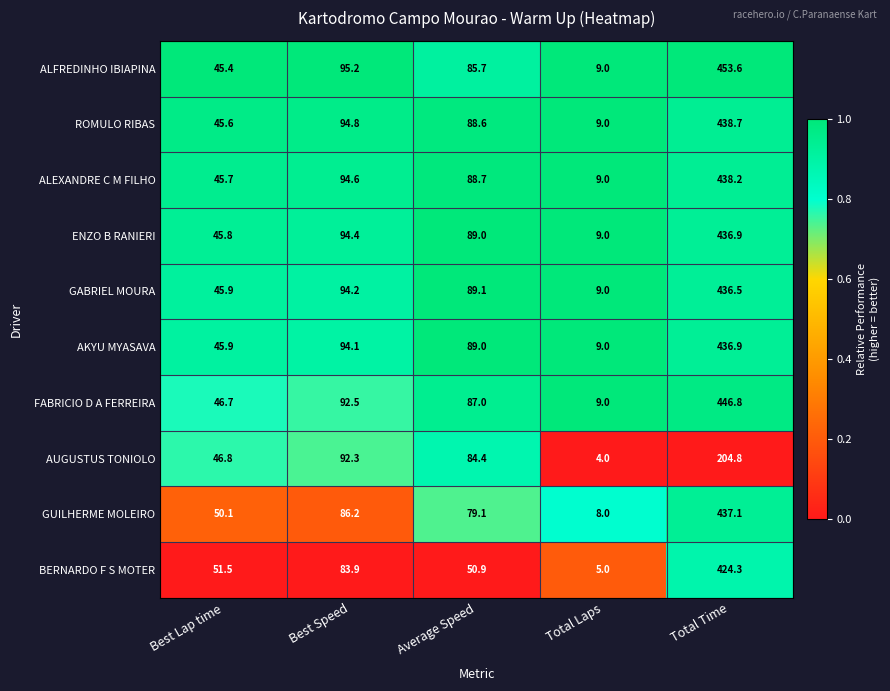

At Best Speed, list the series in order from smallest to largest.

BERNARDO F S MOTER, GUILHERME MOLEIRO, AUGUSTUS TONIOLO, FABRICIO D A FERREIRA, AKYU MYASAVA, GABRIEL MOURA, ENZO B RANIERI, ALEXANDRE C M FILHO, ROMULO RIBAS, ALFREDINHO IBIAPINA